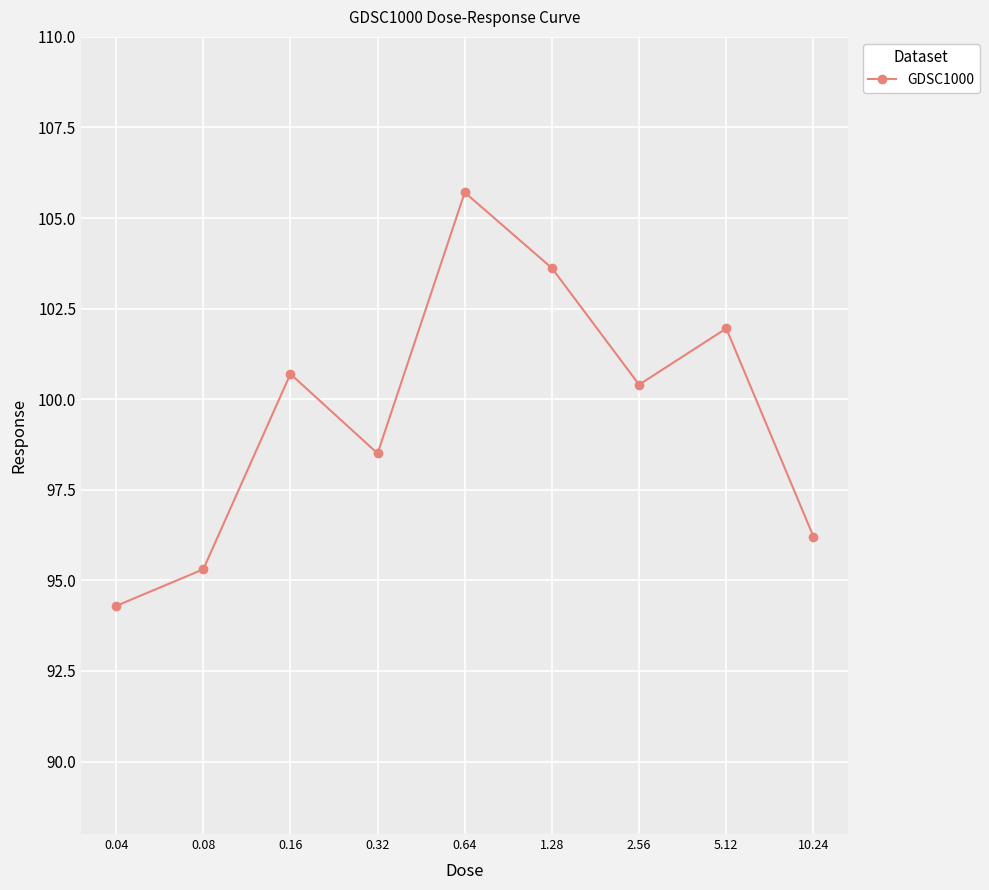

True or false: the data has more than 2 interior local peaks.

True